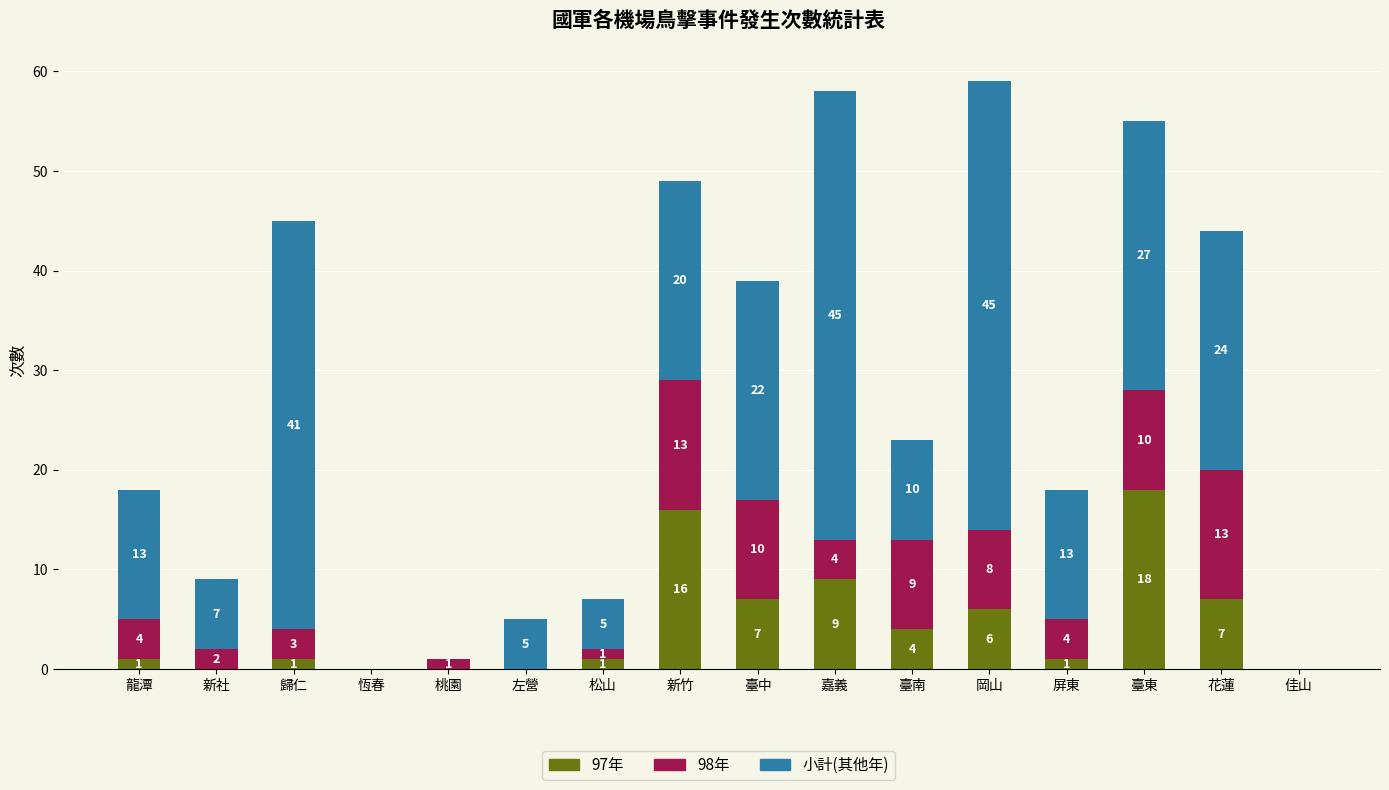

At which category is the sum across all series the highest?

岡山